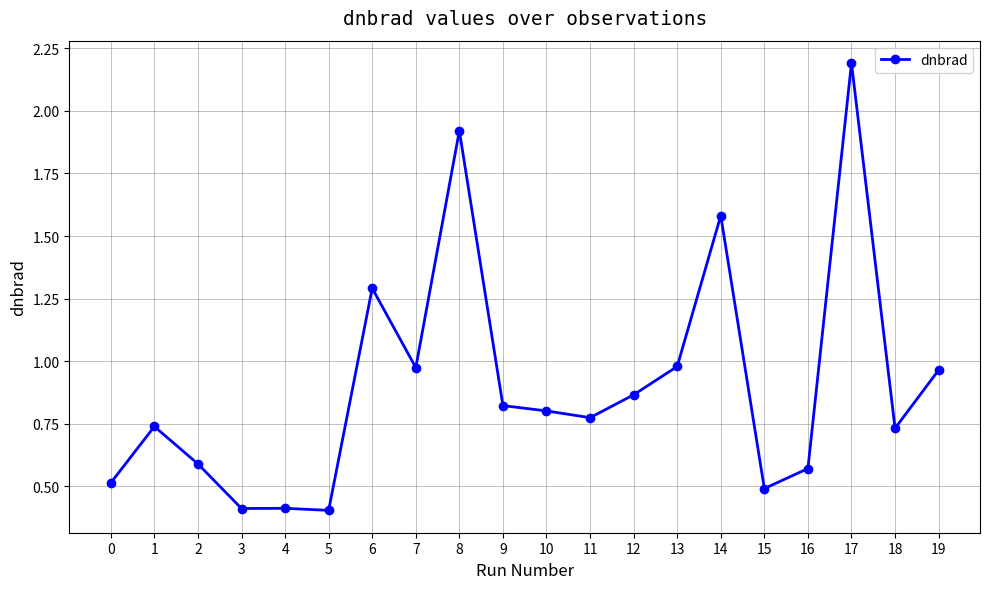

True or false: there are more than 1 points higher than both neighbors.

True